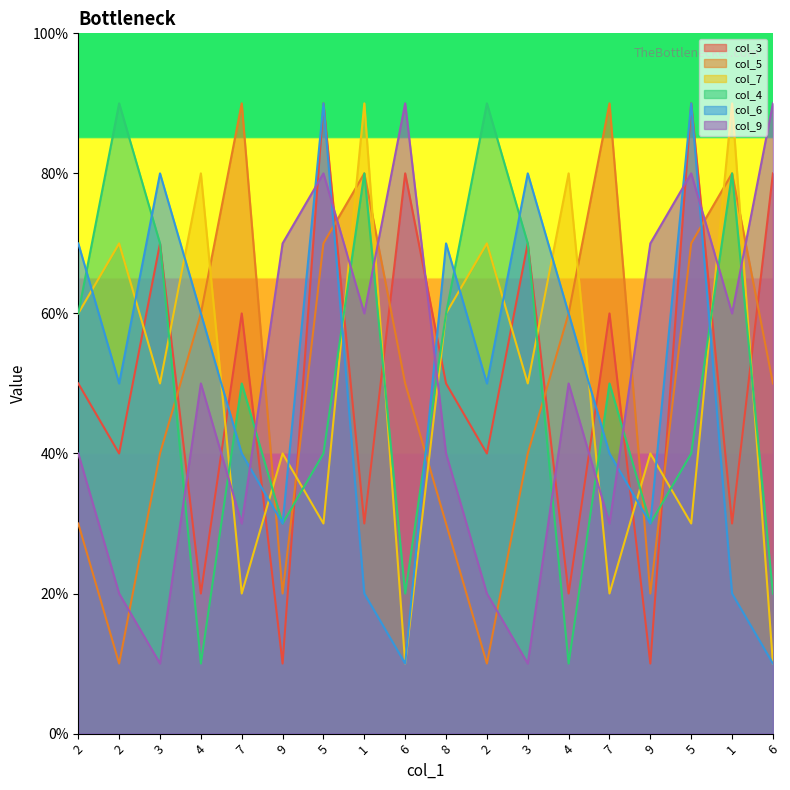

In col_9, how many points are lower than both neighbors (excluding endpoints)?

6